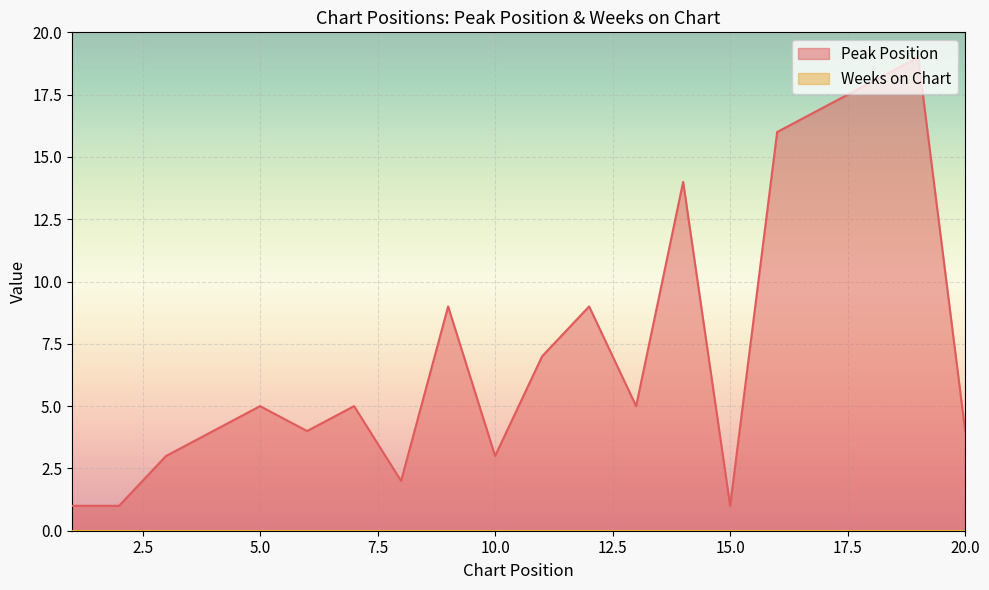

Which has a higher value, 16 or 5?

16